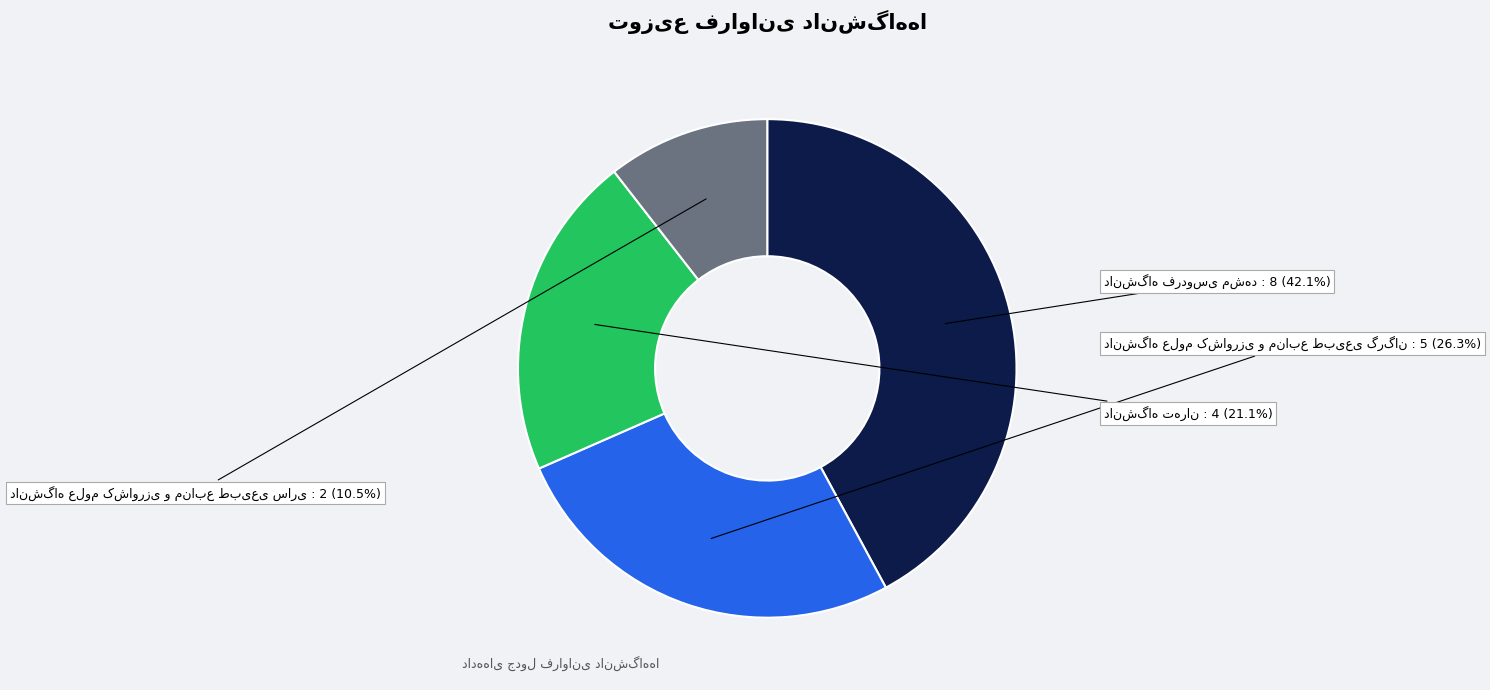

Is there a majority slice in this chart?

No